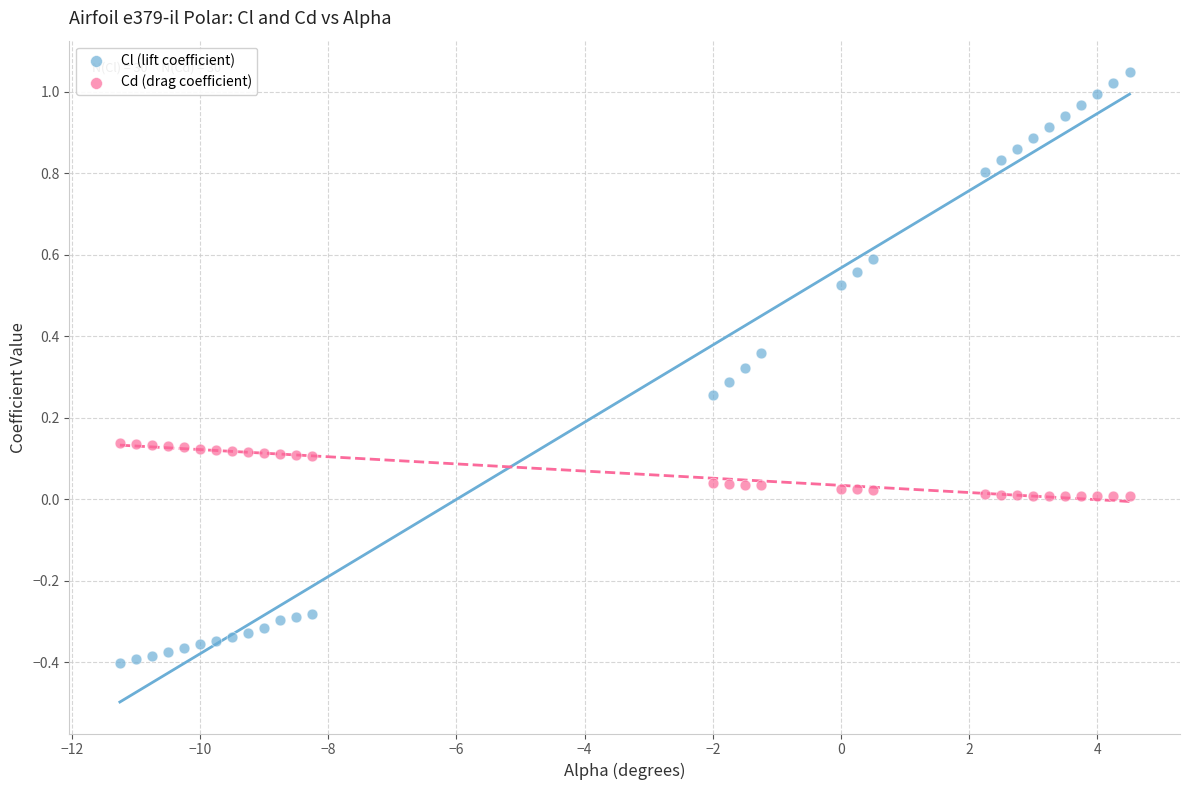

Which series reaches the minimum Y coordinate?

Cl (lift coefficient)